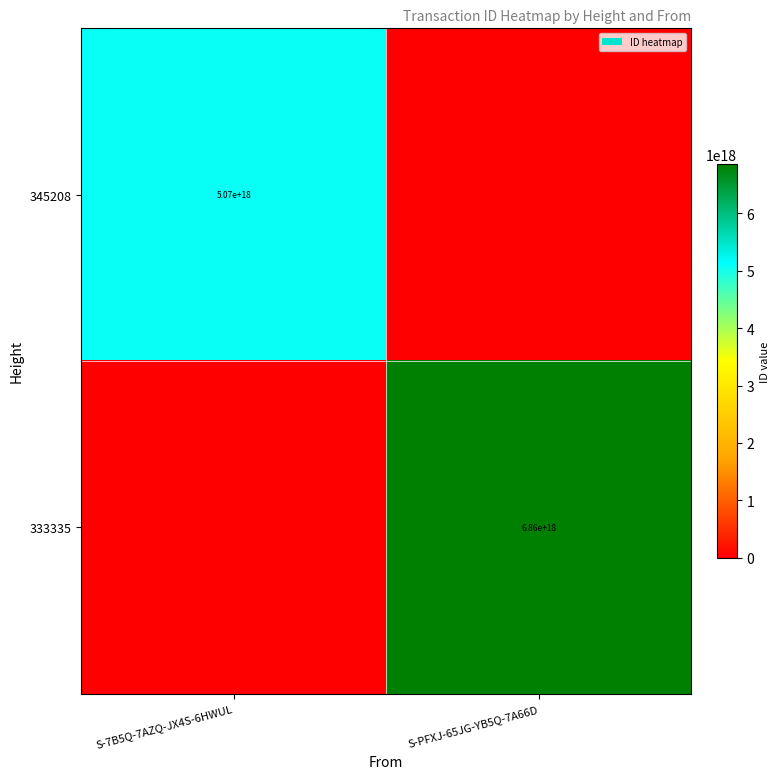

True or false: 345208 has a value of 8144305376858041344 at S-7B5Q-7AZQ-JX4S-6HWUL.

False